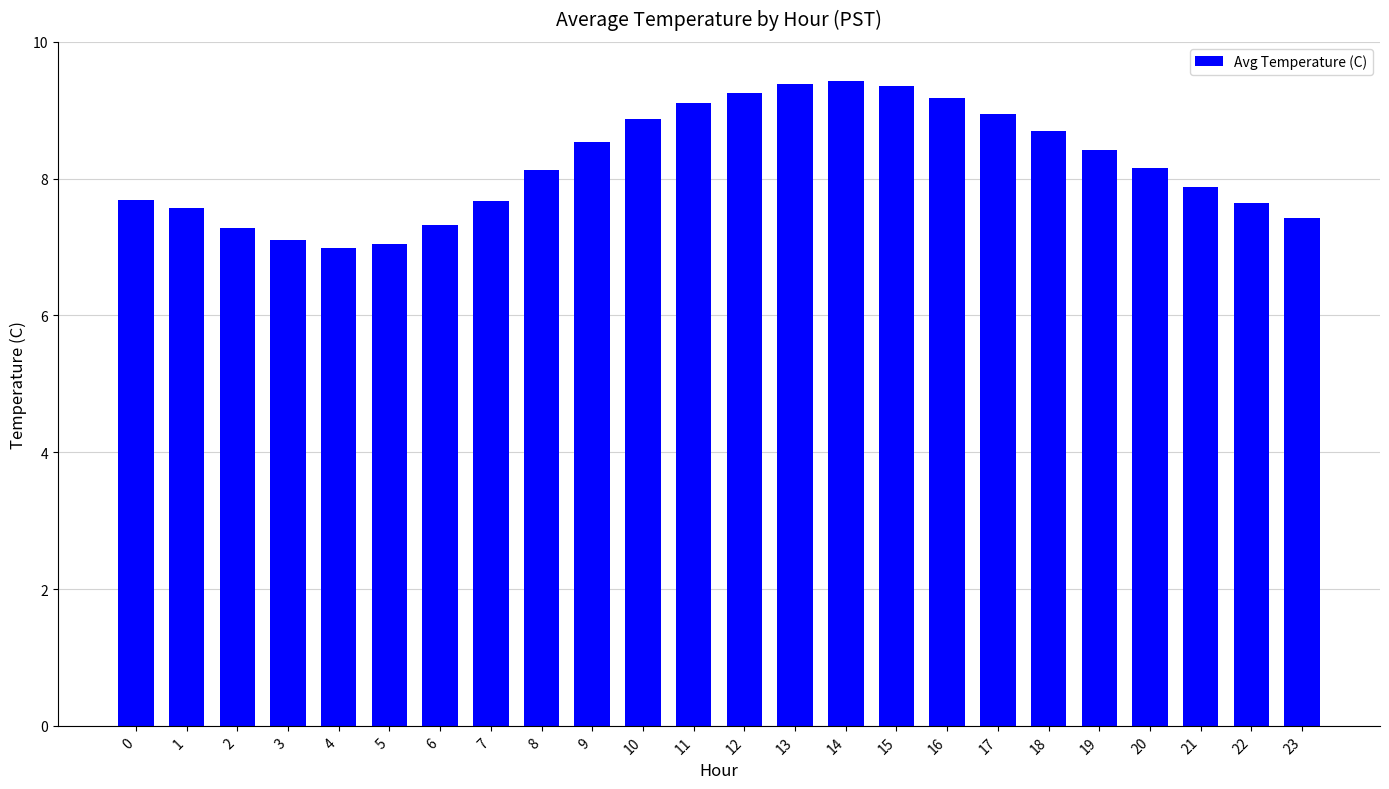

What is the minimum value shown in the chart?

7.0